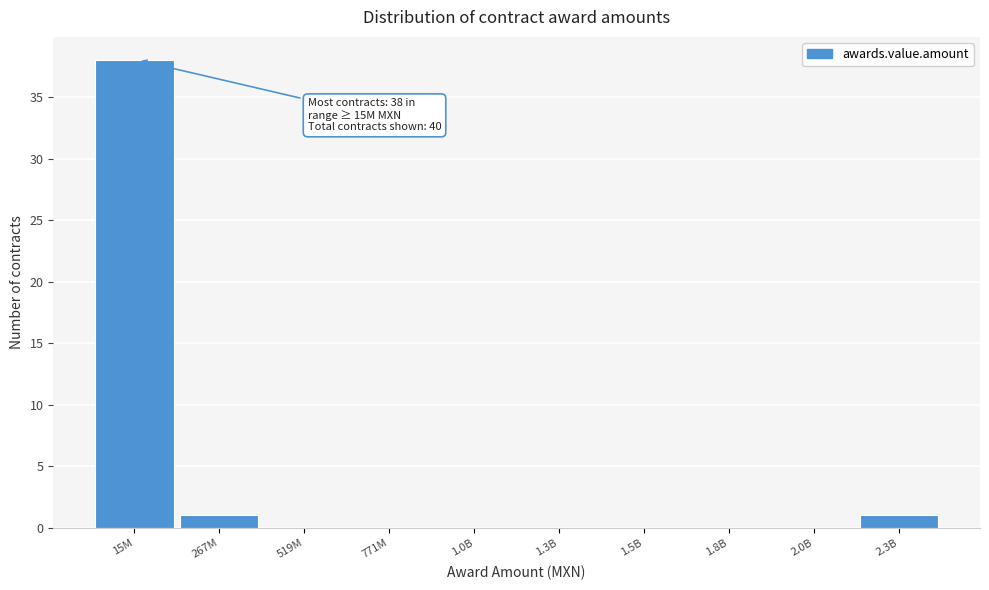

Reading right to left, transcribe all the data shown in this chart.

2.3B=1	2.0B=0	1.8B=0	1.5B=0	1.3B=0	1.0B=0	771M=0	519M=0	267M=1	15M=38